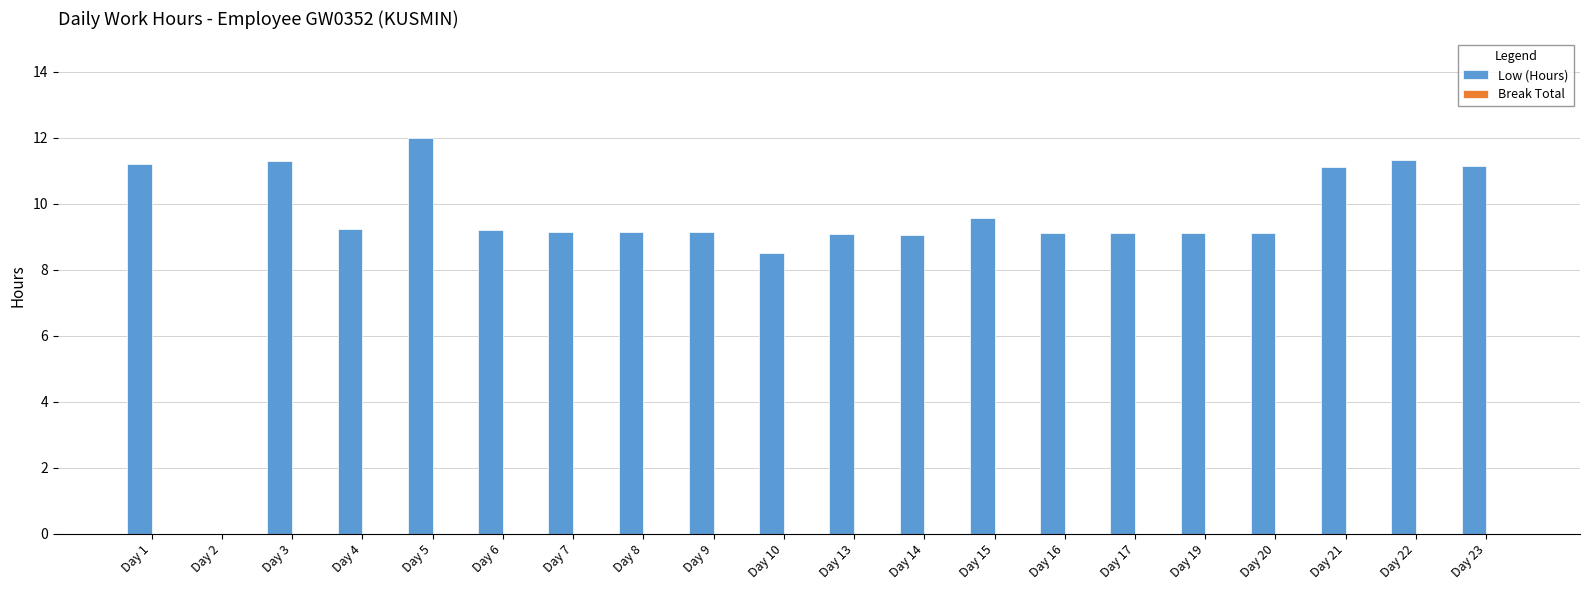

At which category does the chart reach its peak across all series?

Day 5